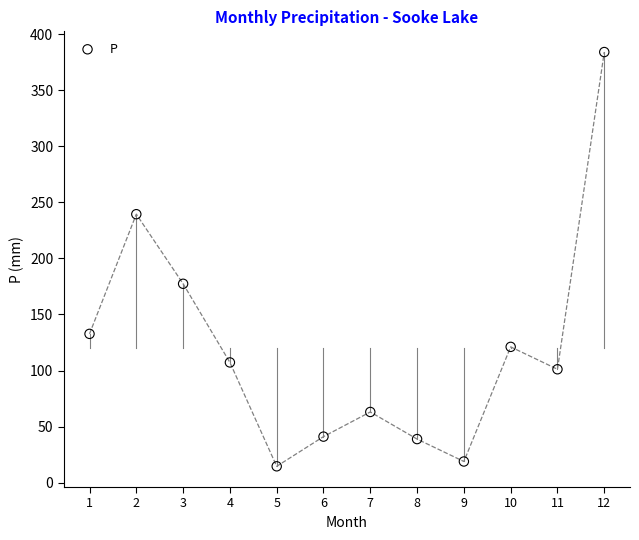

What Y value in the scatter plot is closest to 199?

177.4